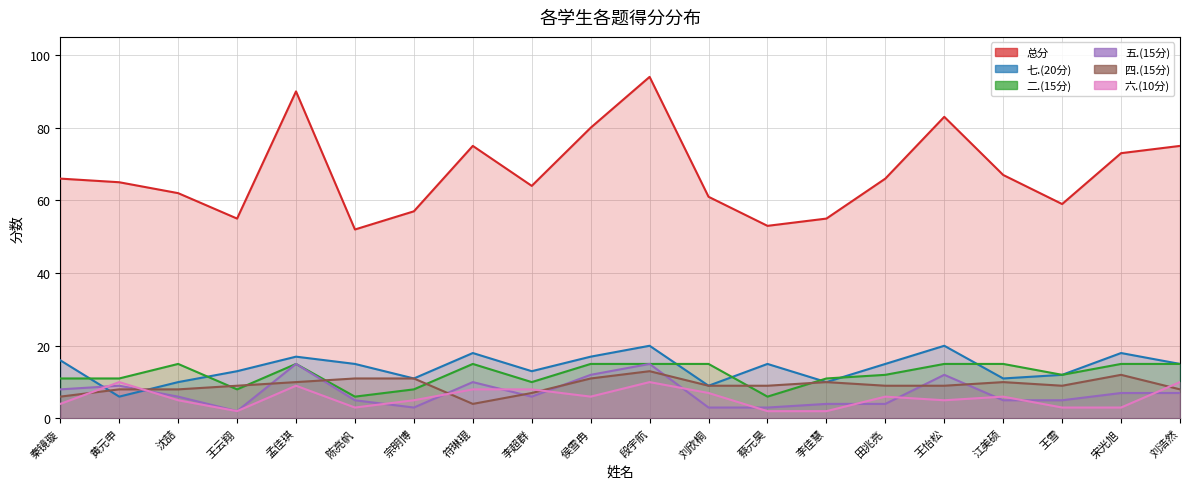

Which series has the largest range (max minus min)?

总分